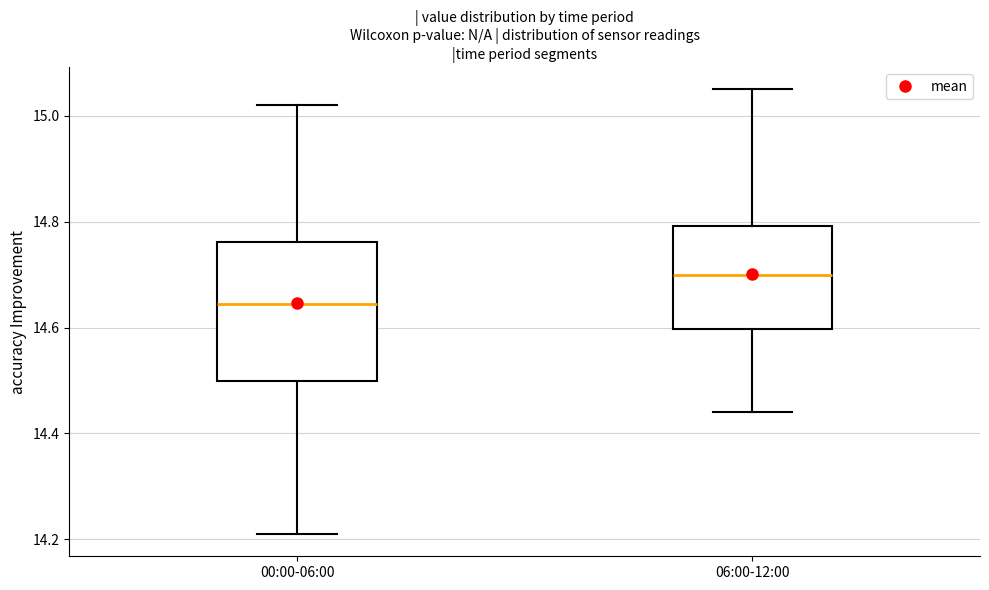

Where is the upper edge of the box for 06:00-12:00 on the y-axis? The values are not printed on the chart, so give them approximately, as read against the axis.

14.80